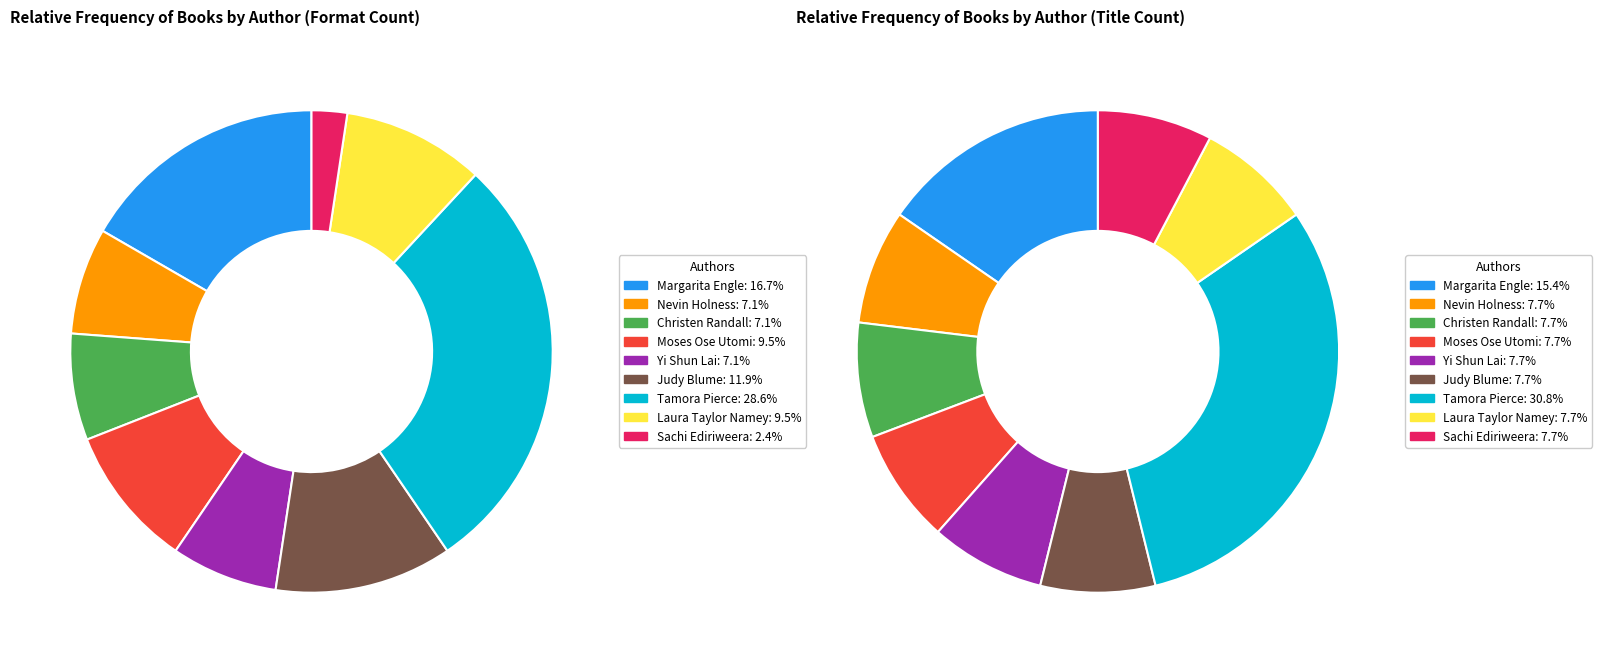

Is there any slice that represents more than half of the pie?

No